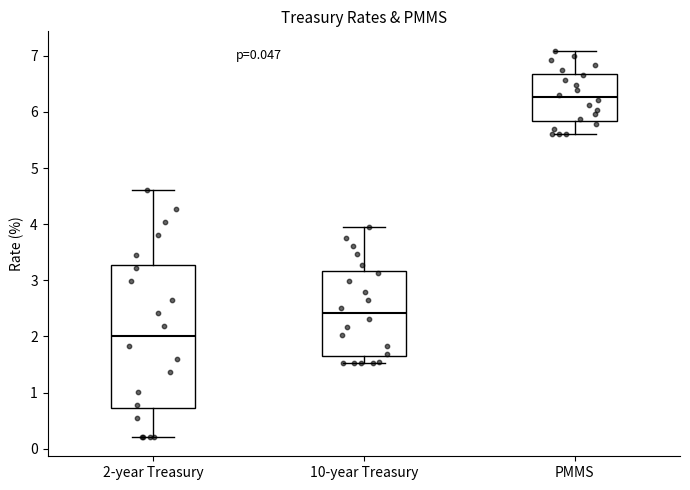

Which box's median line is the lowest?

2-year Treasury